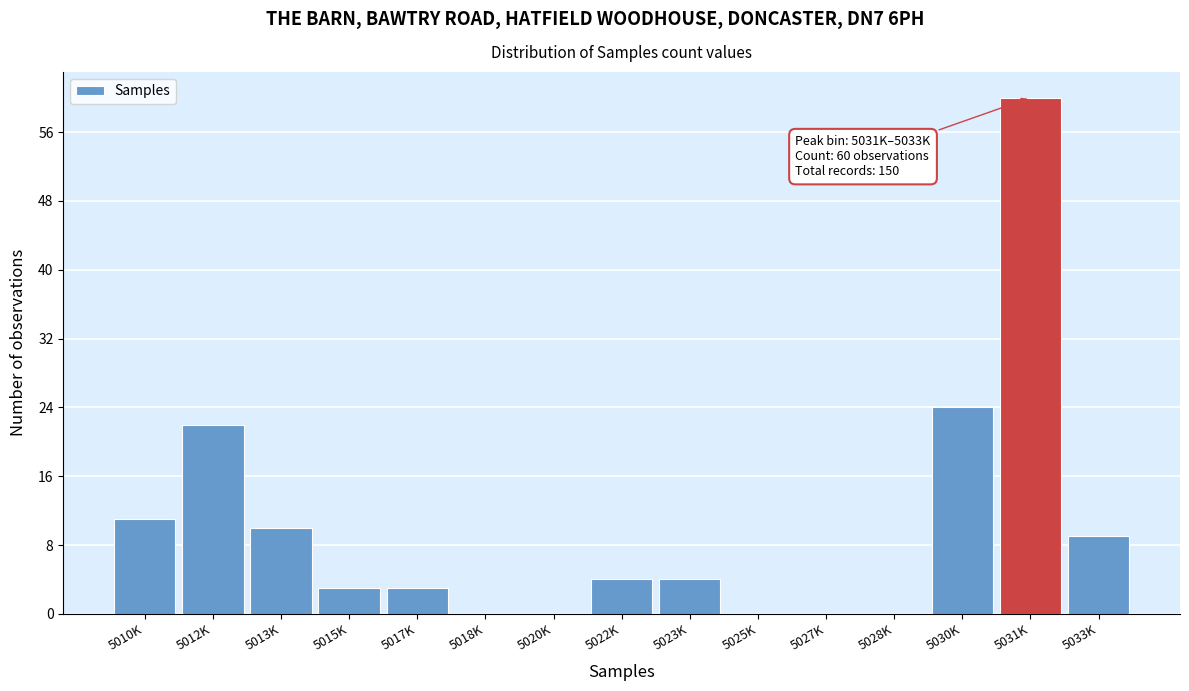

Reading right to left, transcribe all the data shown in this chart.

5033K=9	5031K=60	5030K=24	5028K=0	5027K=0	5025K=0	5023K=4	5022K=4	5020K=0	5018K=0	5017K=3	5015K=3	5013K=10	5012K=22	5010K=11